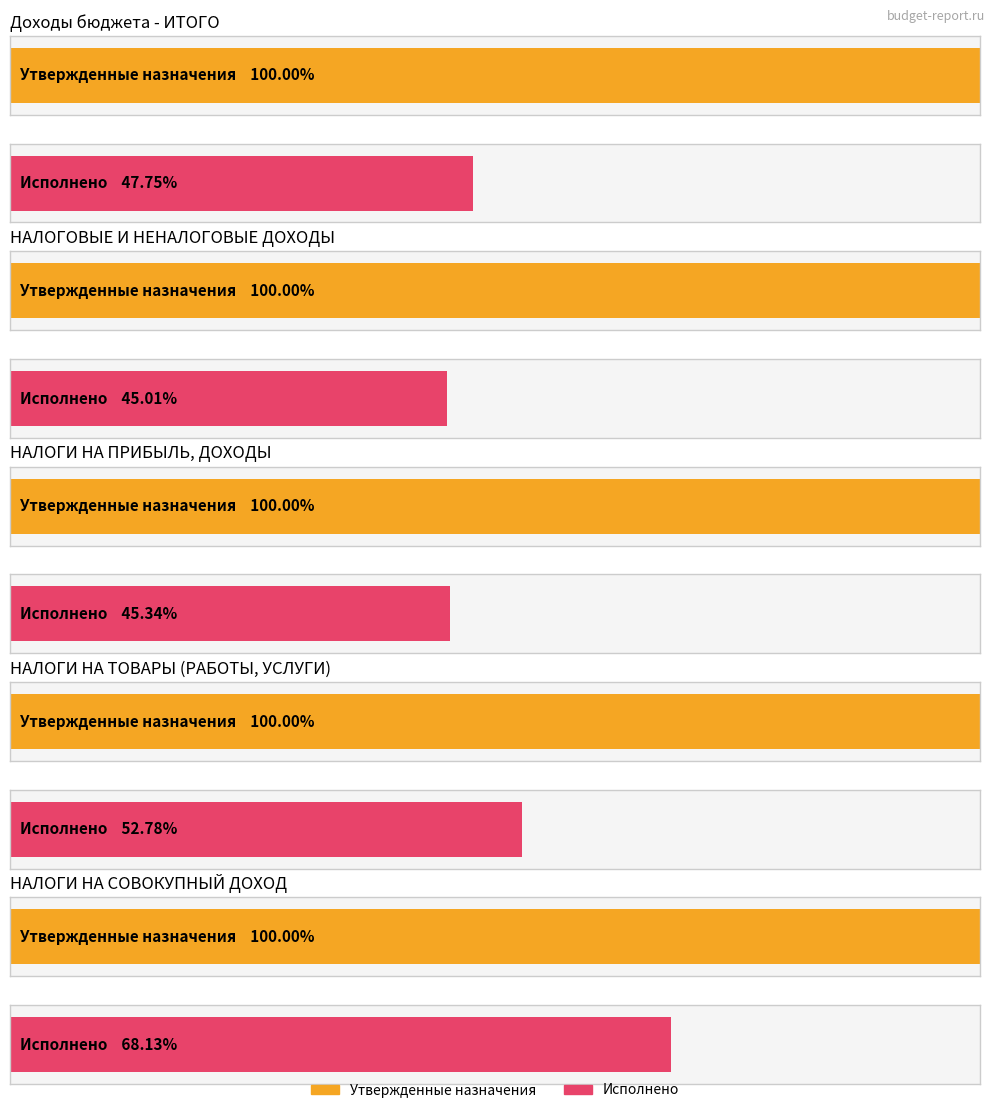

The value of Утвержденные назначения at НАЛОГИ НА ПРИБЫЛЬ, ДОХОДЫ is 25066214.1. True or false?

False